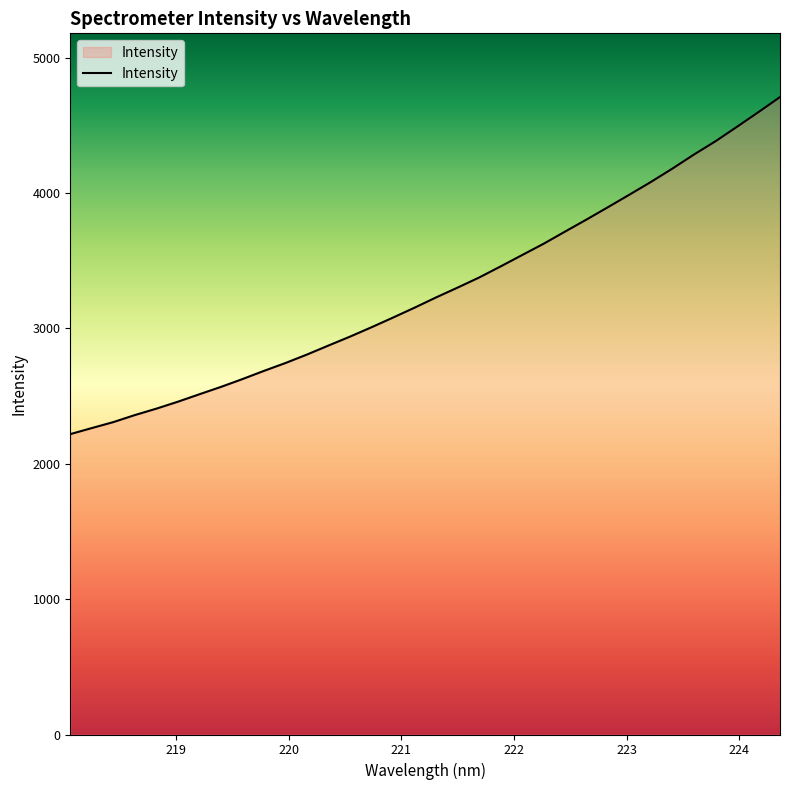

What is the average value?

3284.1